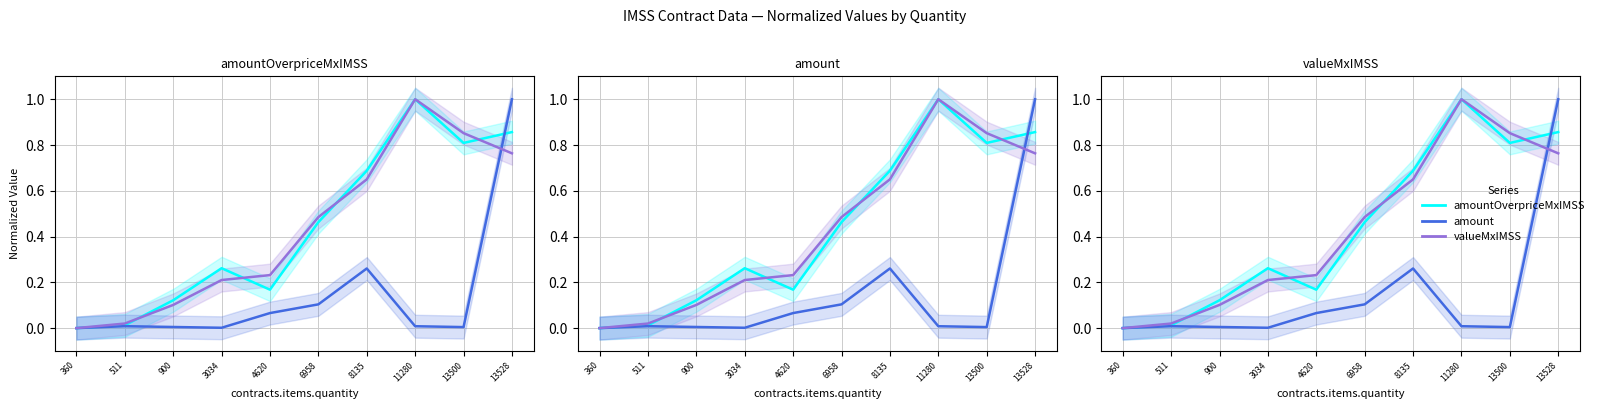

How many values in valueMxIMSS are above zero?

9